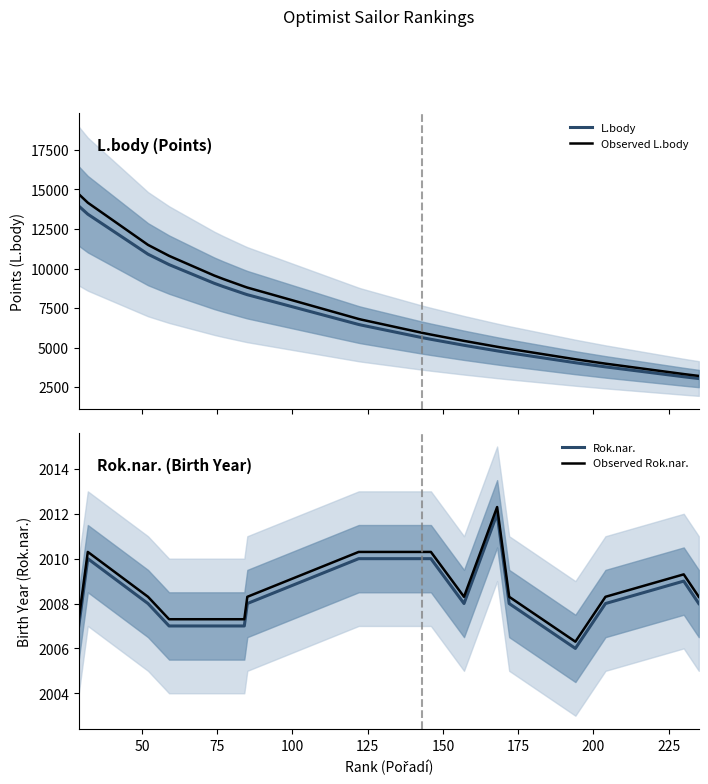

True or false: Rok.nar. and Observed Rok.nar. cross at least once.

False